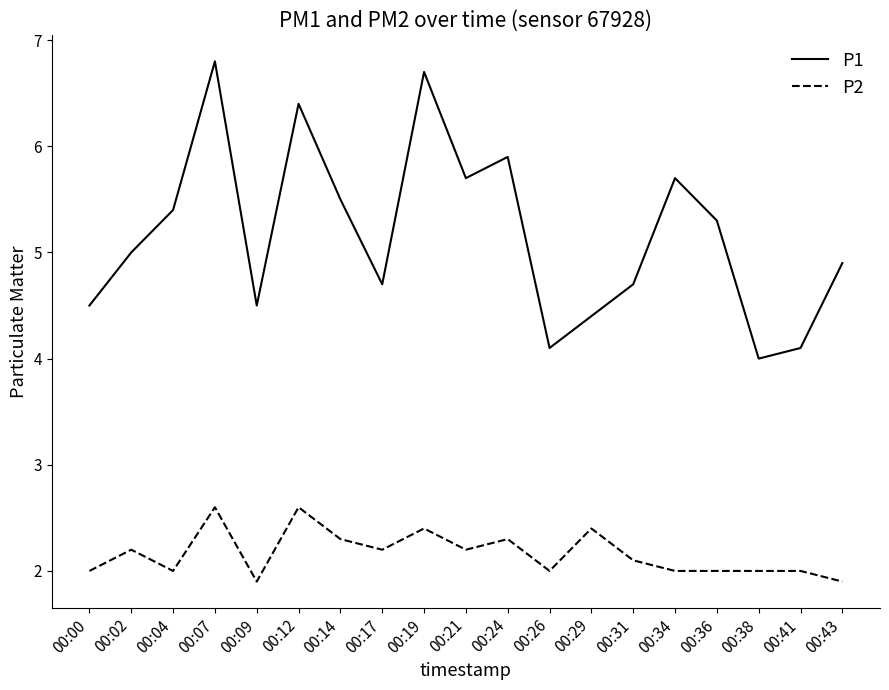

True or false: P2 and P1 intersect in this chart.

False